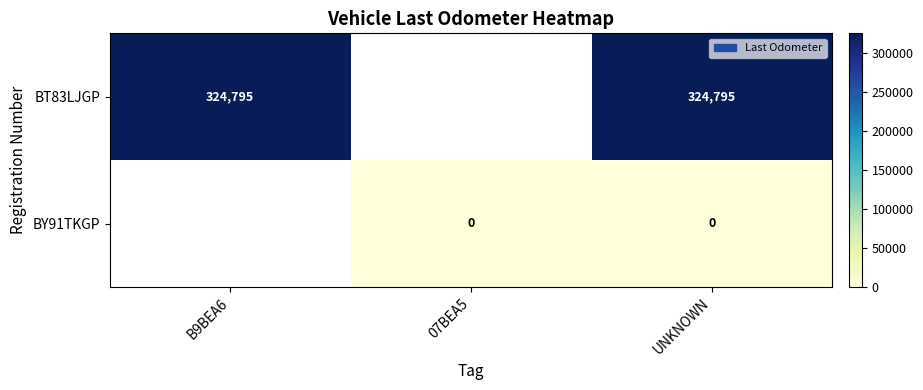

At which category is the sum across all series the highest?

UNKNOWN